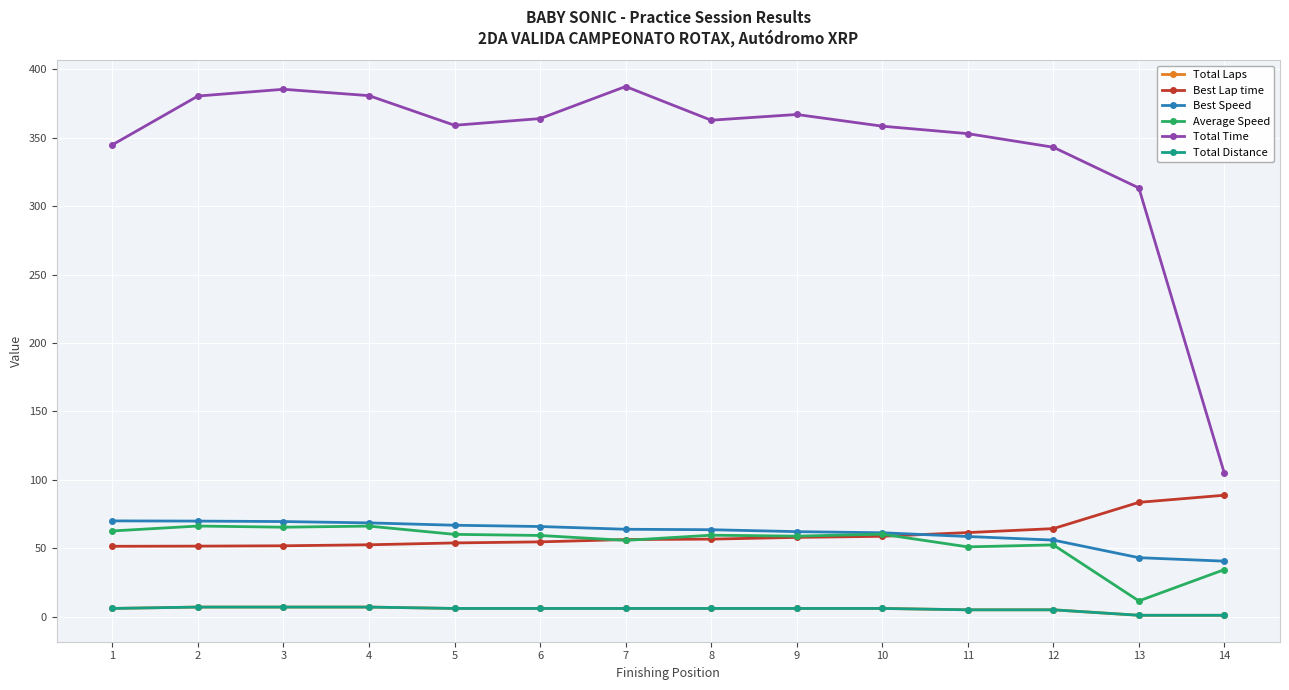

Rank the series by their maximum value, from highest to lowest.

Total Time, Best Lap time, Best Speed, Average Speed, Total Laps, Total Distance